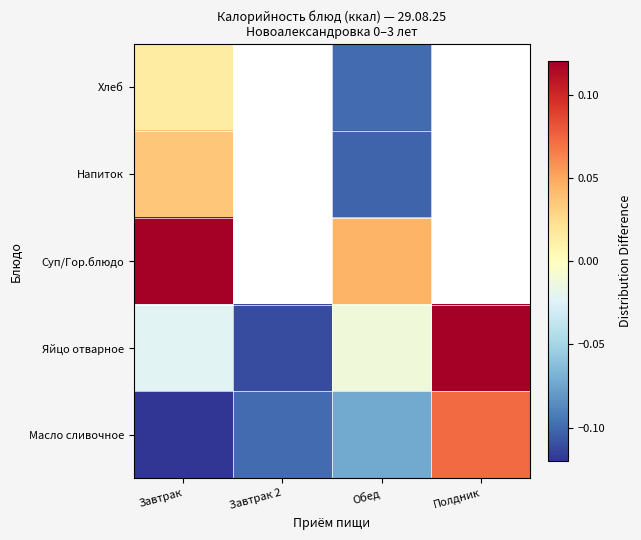

What is the average value of the Масло сливочное series?

-0.1